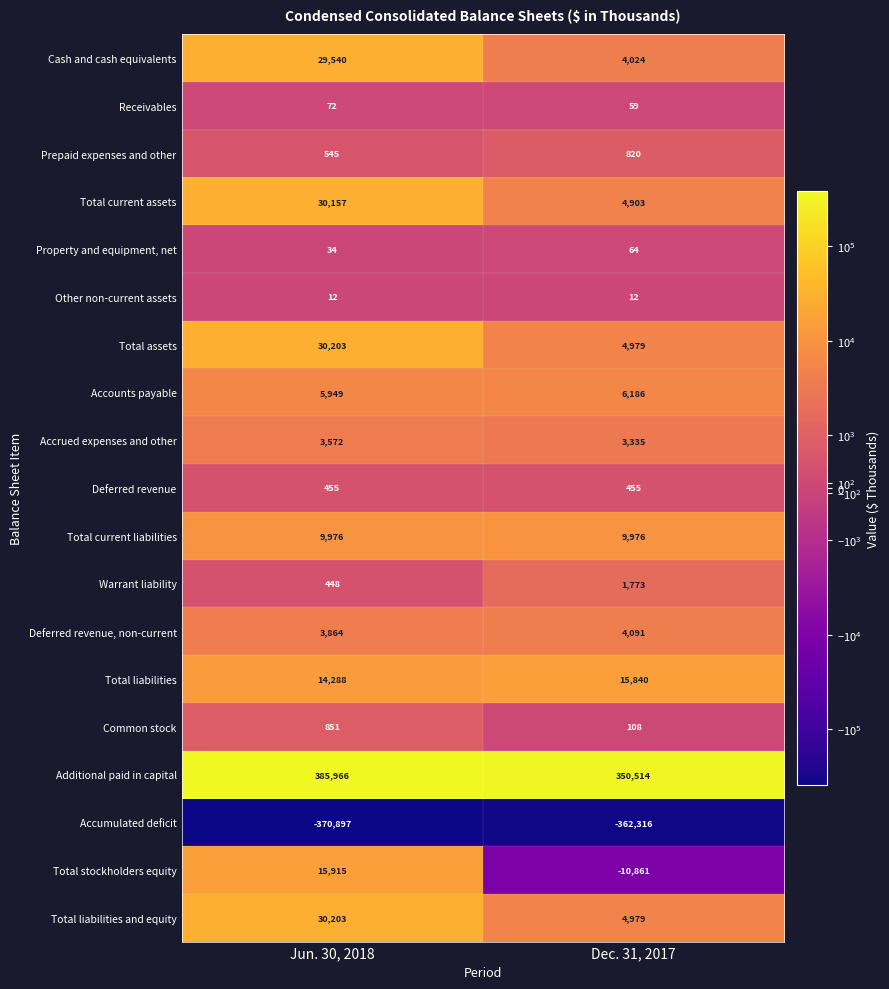

Which series changed the most between Jun. 30, 2018 and Dec. 31, 2017?

Additional paid in capital